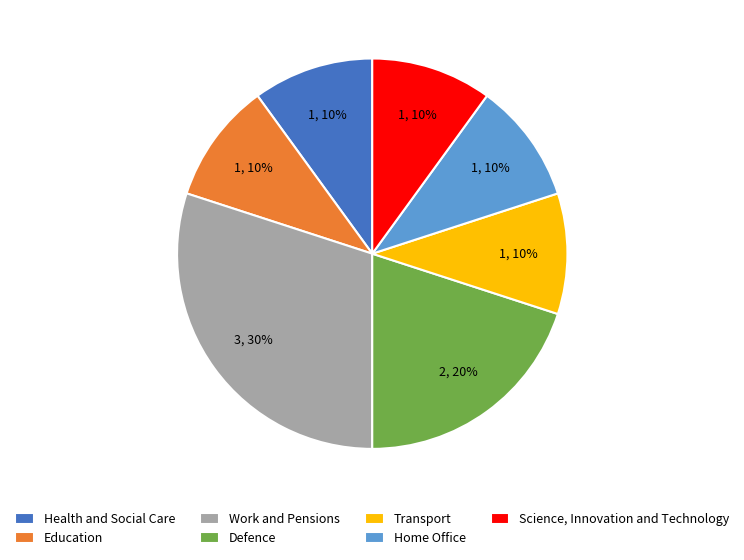

Does Home Office account for over 50% of the chart?

No